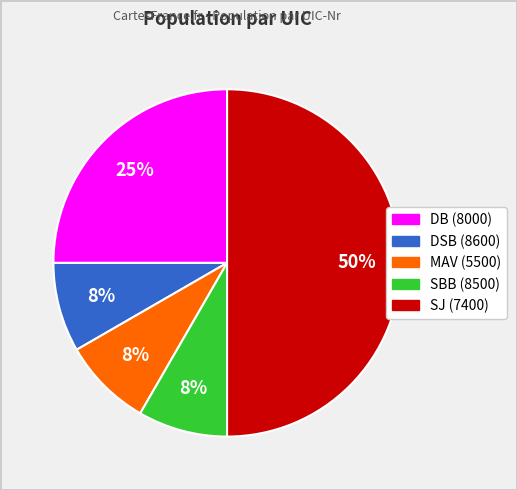

To the nearest percent, what is the difference between the largest and smallest slice percentages?

42%